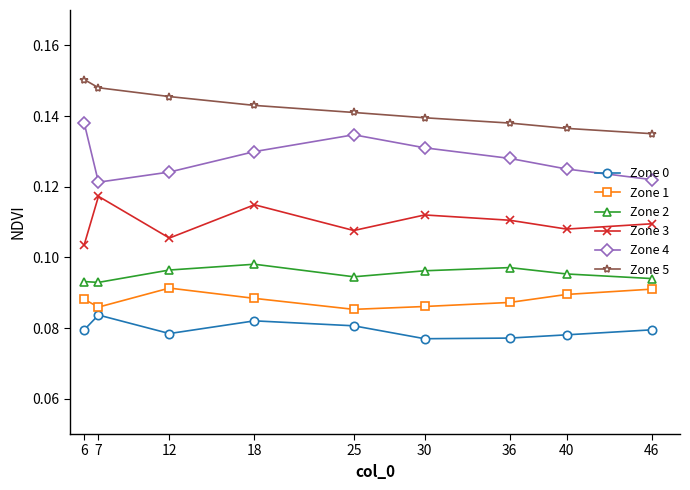

Count the Zone 3 values in the range 0 to 1.

9